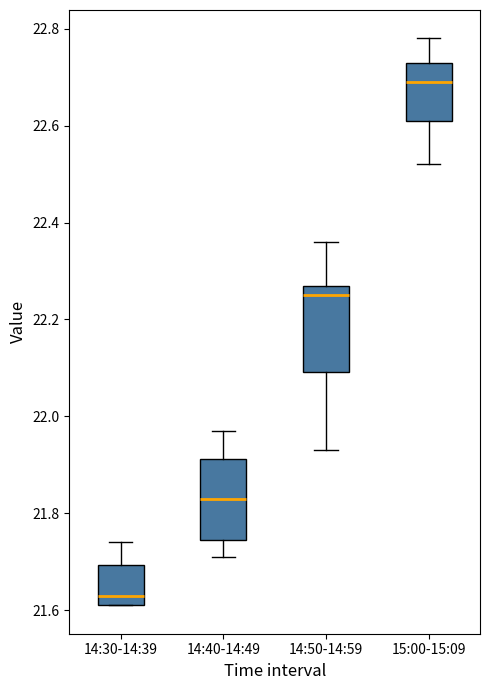

Reading left to right, read every box against the y-axis: the position of its median line, the range the box covers, and the ends of its whiskers. The values are not printed on the chart, so give them approximately, as read against the axis.

14:30-14:39: median 21.64, box 21.62 to 21.70, whiskers 21.62 to 21.74
14:40-14:49: median 21.84, box 21.74 to 21.92, whiskers 21.72 to 21.98
14:50-14:59: median 22.26, box 22.10 to 22.28, whiskers 21.94 to 22.36
15:00-15:09: median 22.70, box 22.62 to 22.74, whiskers 22.52 to 22.78